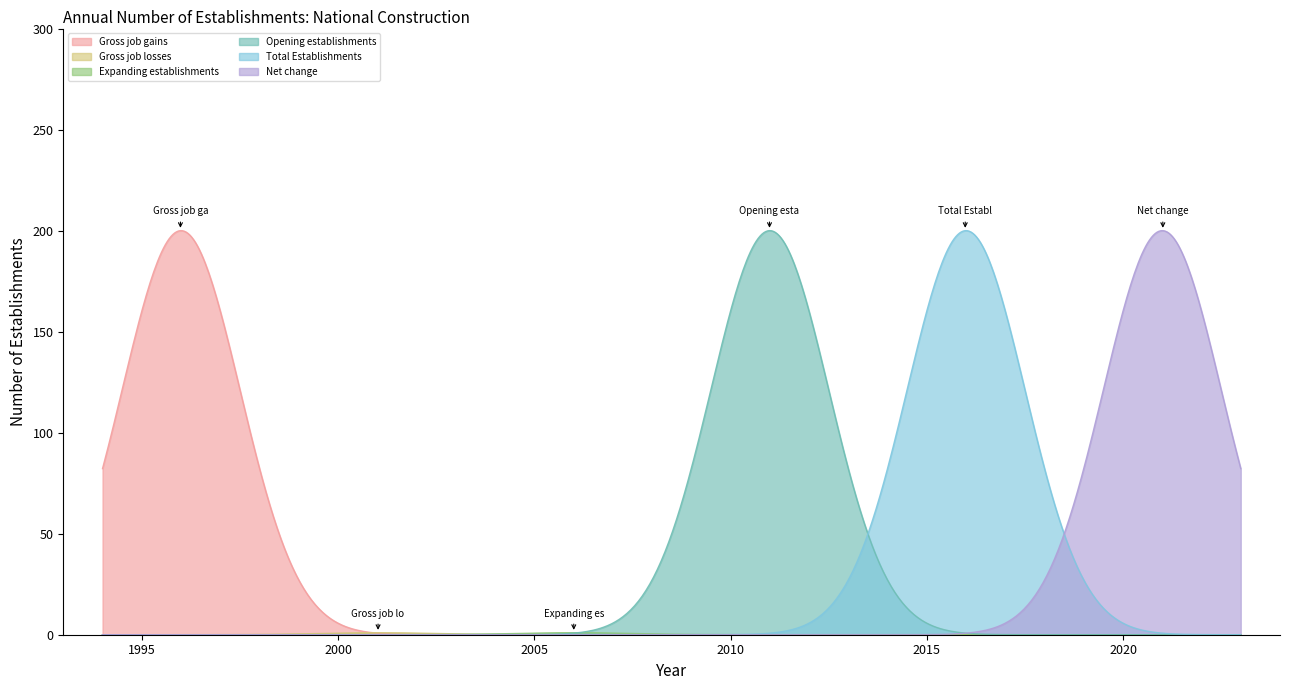

What is the average value of the Total Establishments series?

25.9